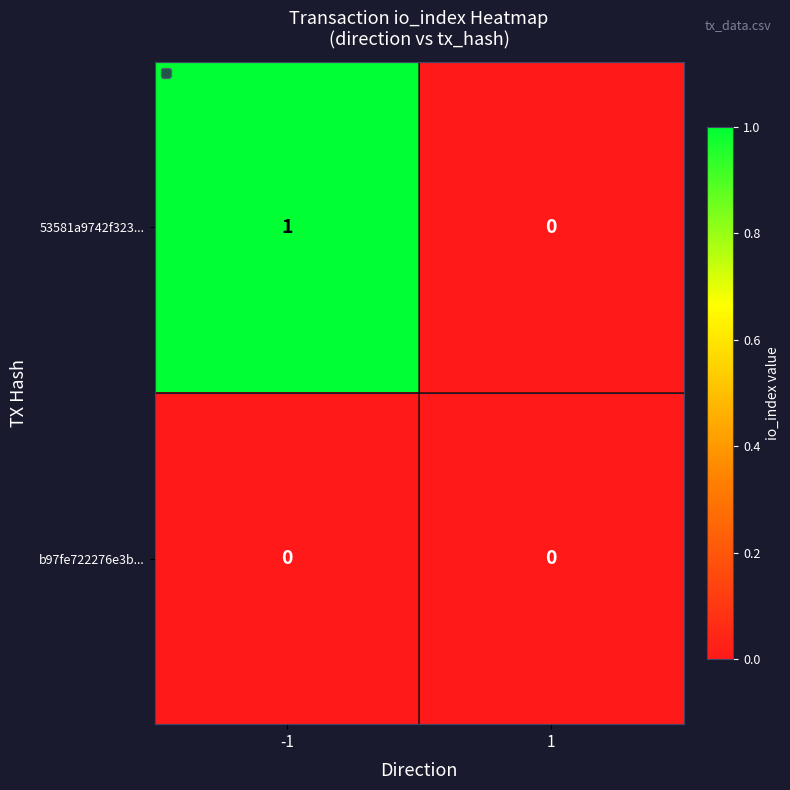

True or false: 53581a9742f323... has a value of 0 at -1.

False